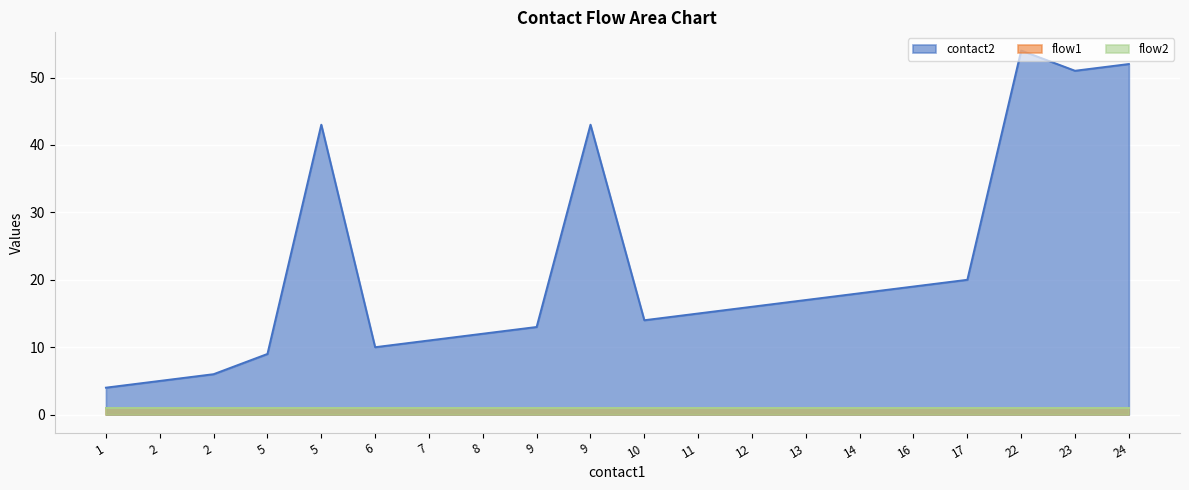

Which category has the highest value across all series?

22